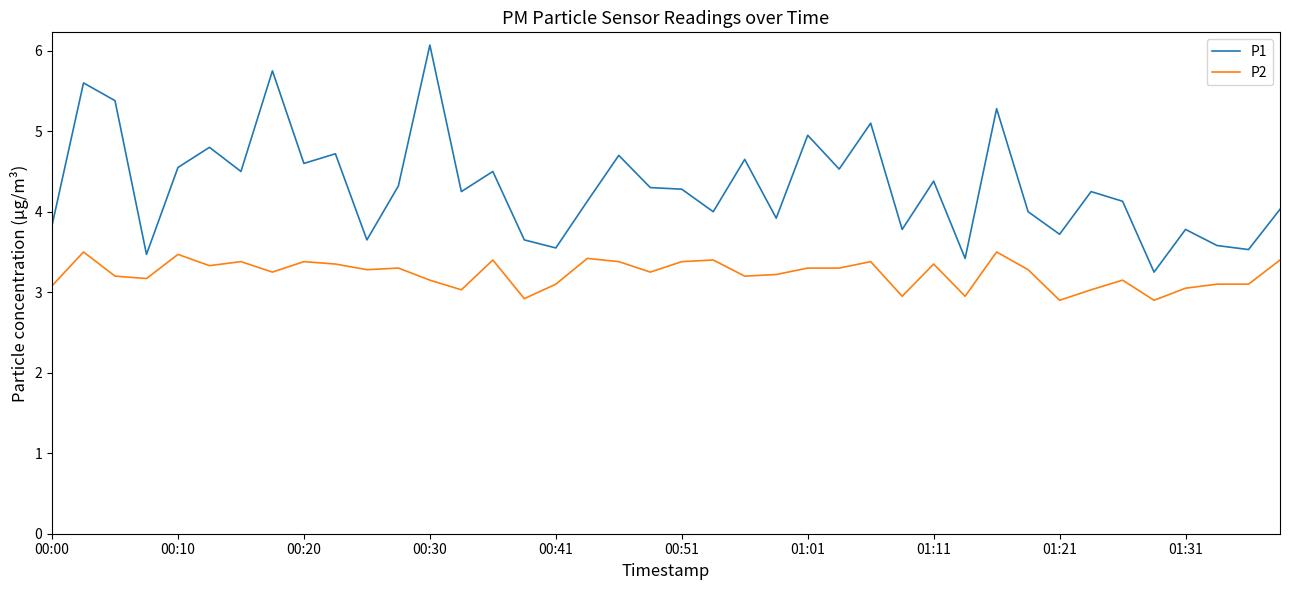

What is the greatest value displayed?

6.1